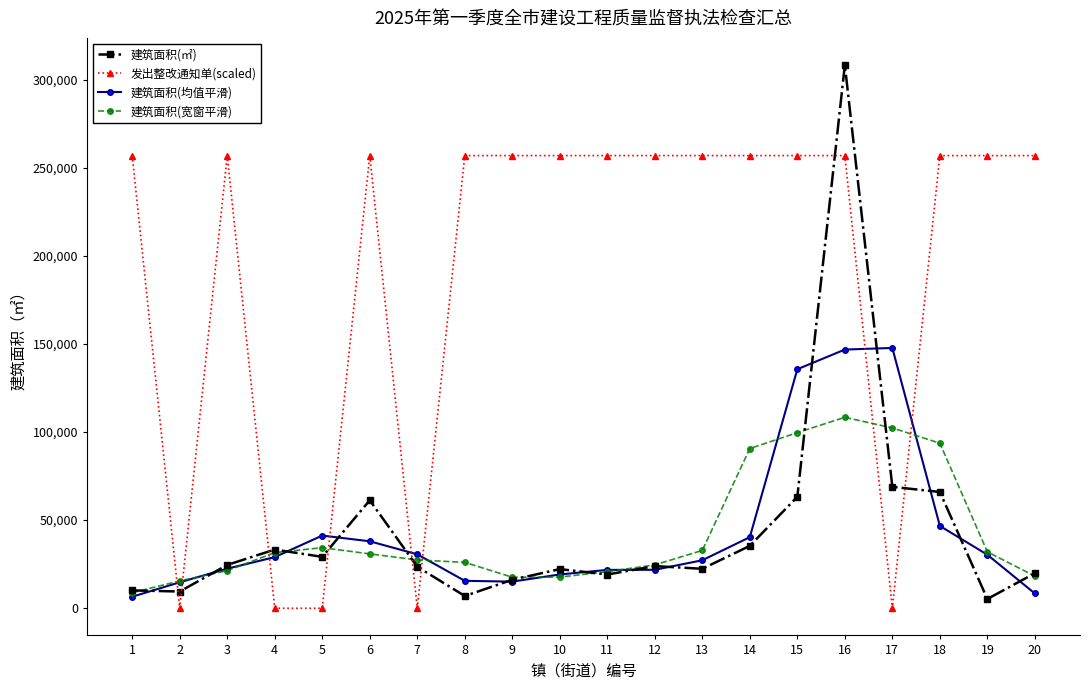

At which category does 发出整改通知单(scaled) reach its first local valley?

2